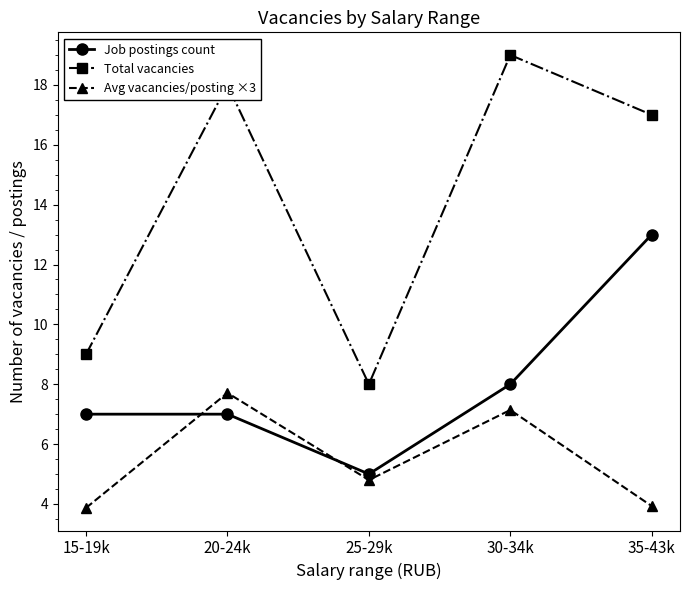

After their last crossing, which series has the higher values: Job postings count or Avg vacancies/posting ×3?

Job postings count